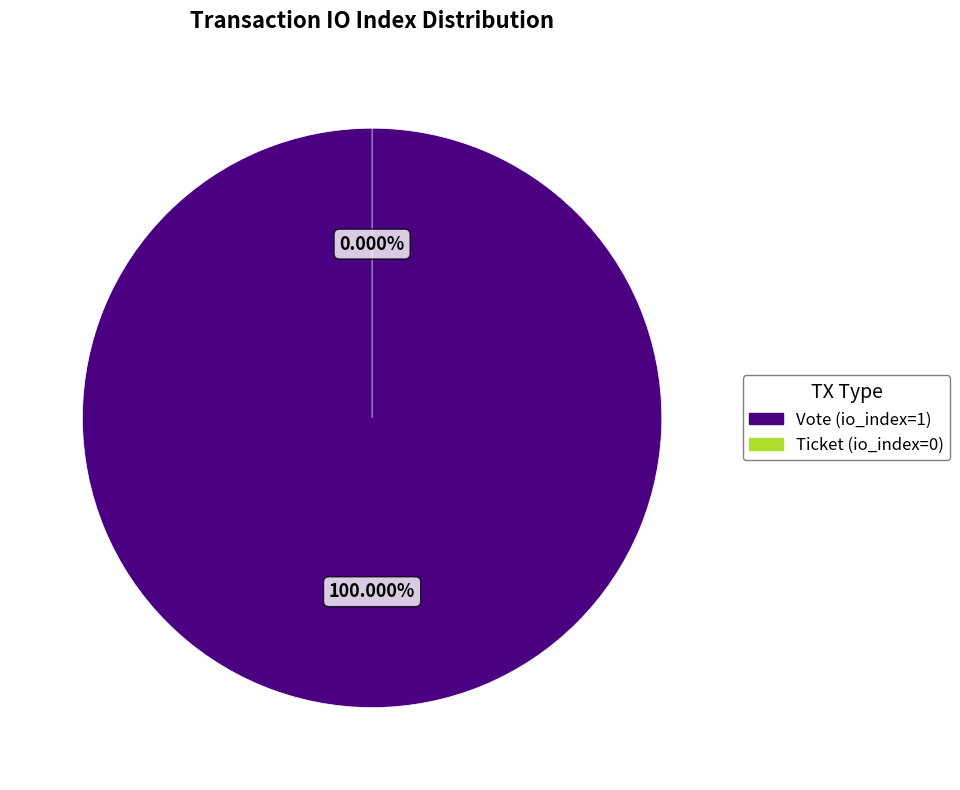

What is the majority slice?

Vote (io_index=1)